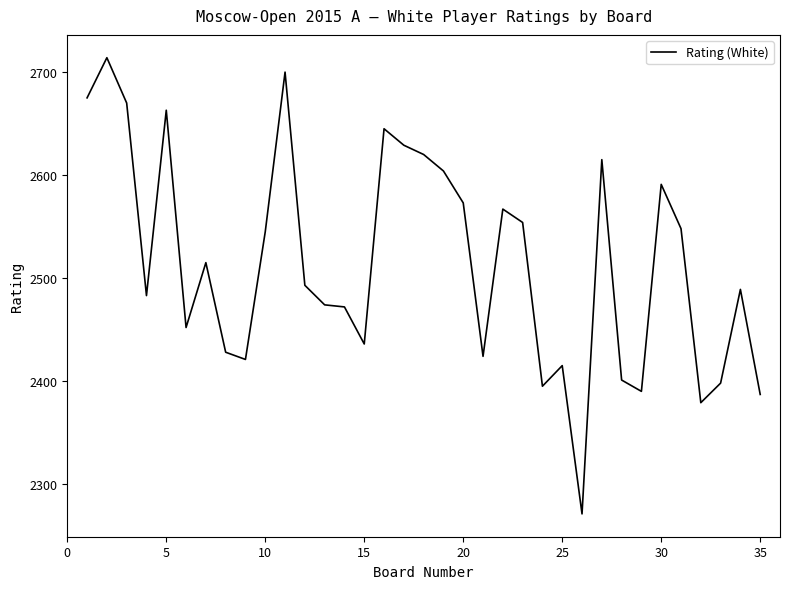

What is the greatest value displayed?

2714